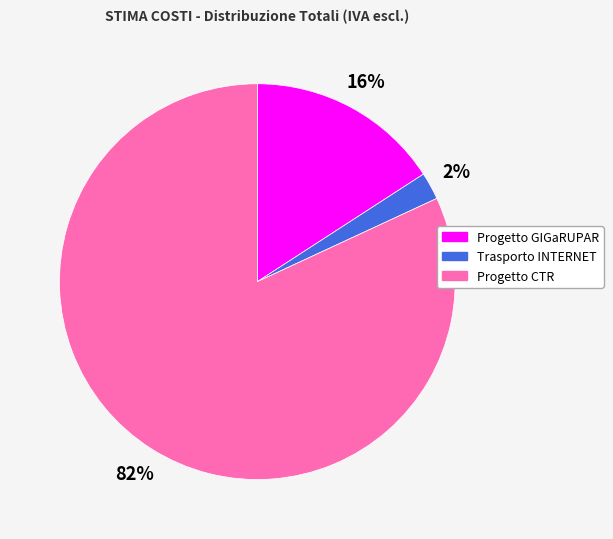

The Trasporto INTERNET slice represents 15% of the pie. True or false?

False